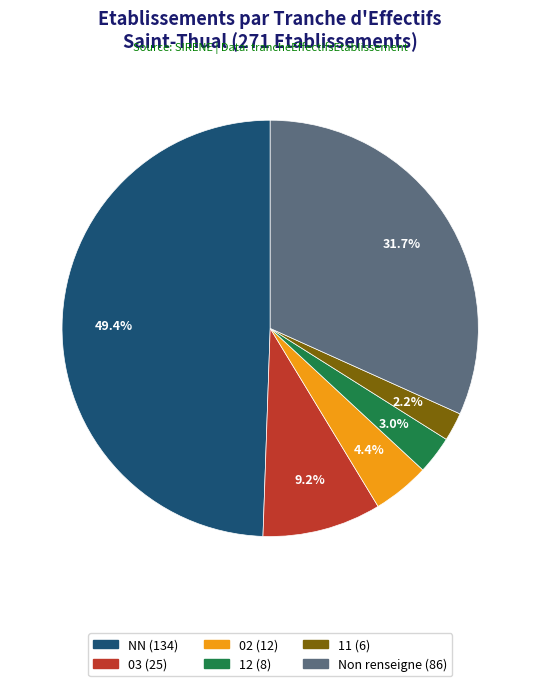

How many segments does this pie chart have?

6